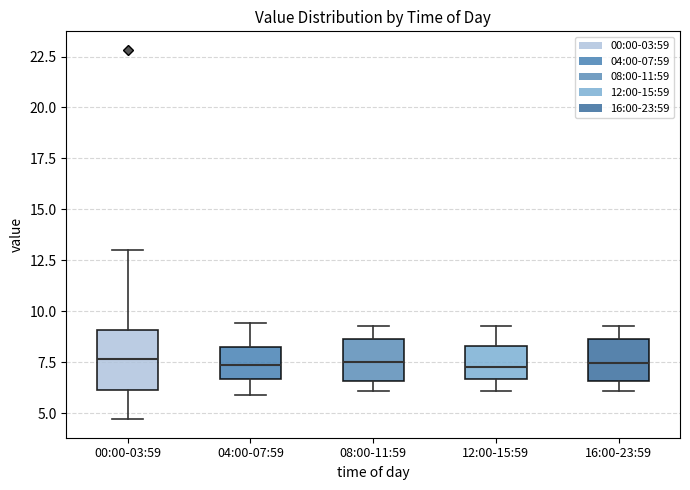

Which box is the tallest, from its lower edge to its upper edge?

00:00-03:59